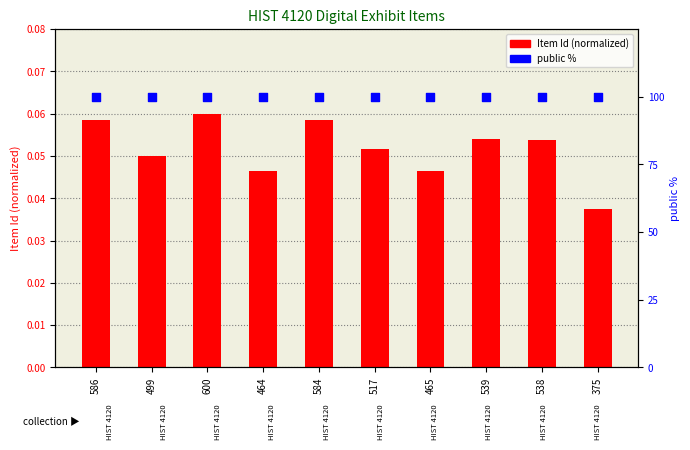

At how many categories does at least one series exceed 4?

10